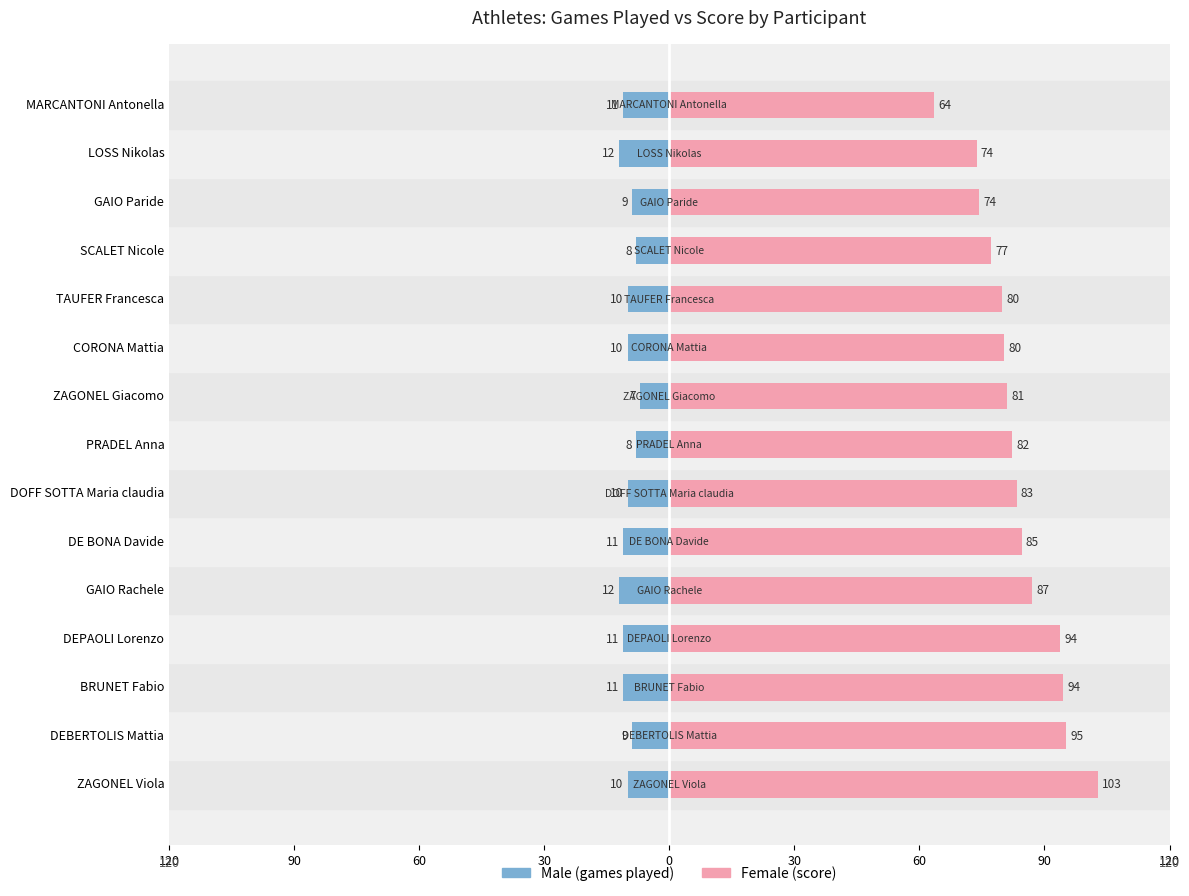

Rank the series by their average value, from lowest to highest.

Male, Female